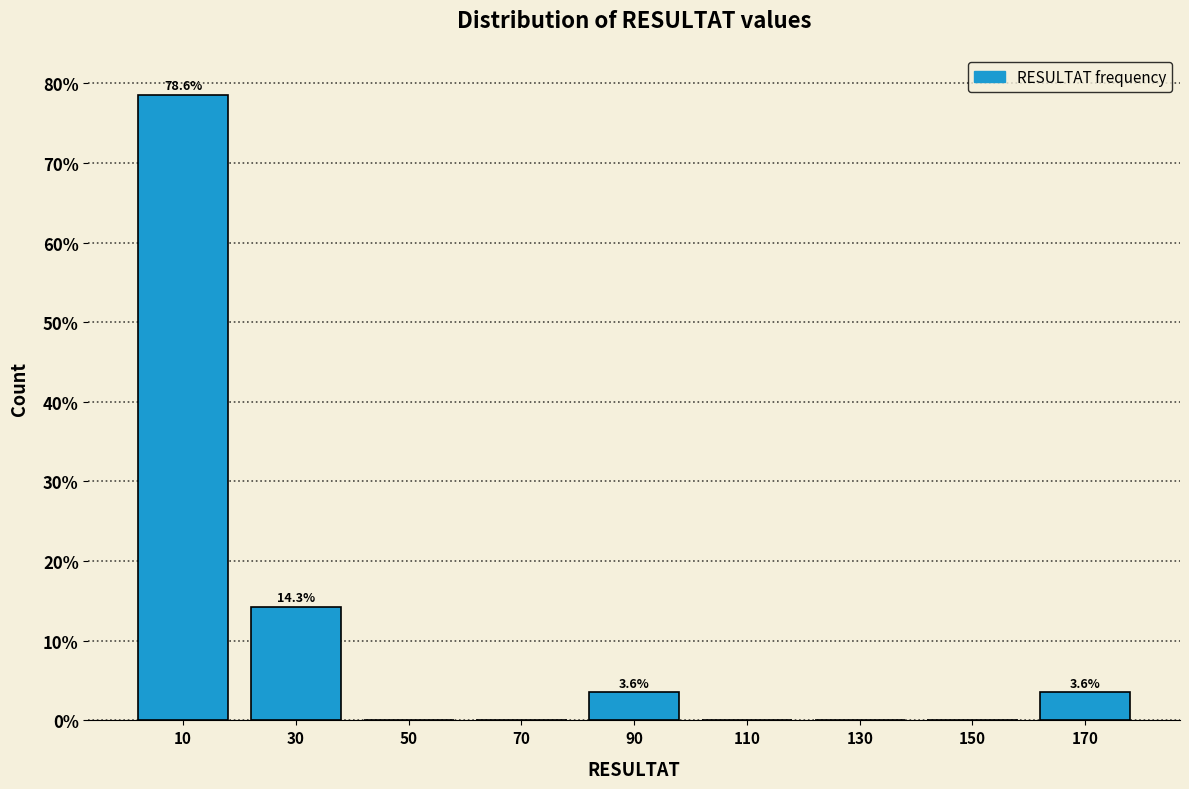

Over which range of the x-axis is the bar tallest?

0 to 20